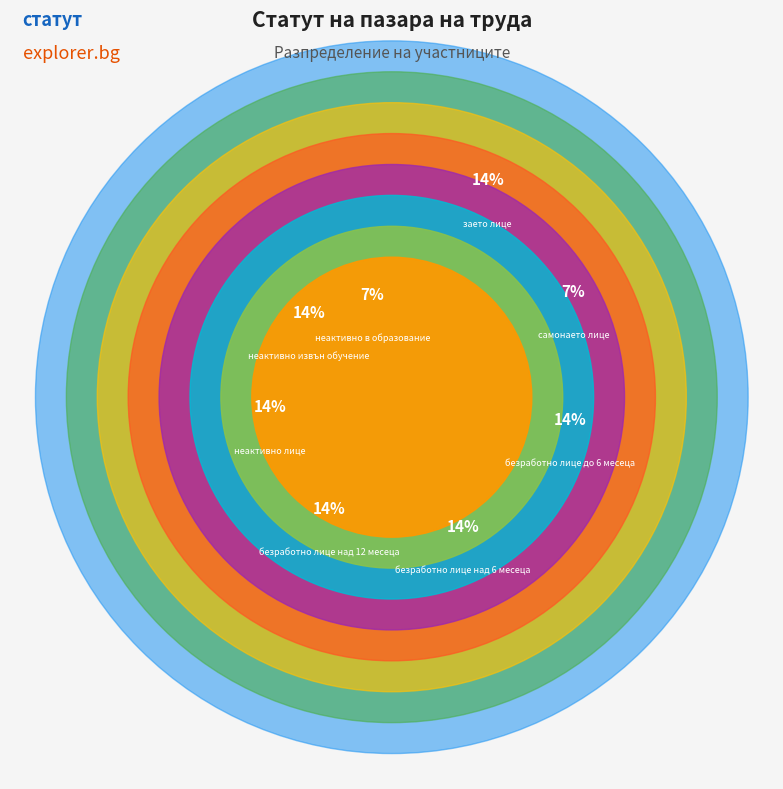

What percentage is NOT represented by самонаето лице?

92.9%